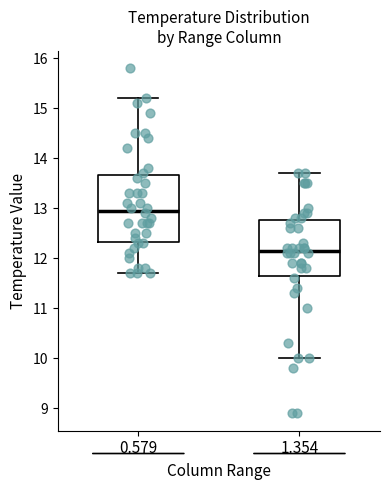

Where does the median line of the box at x = 0.579 sit on the y-axis? The values are not printed on the chart, so give them approximately, as read against the axis.

13.0